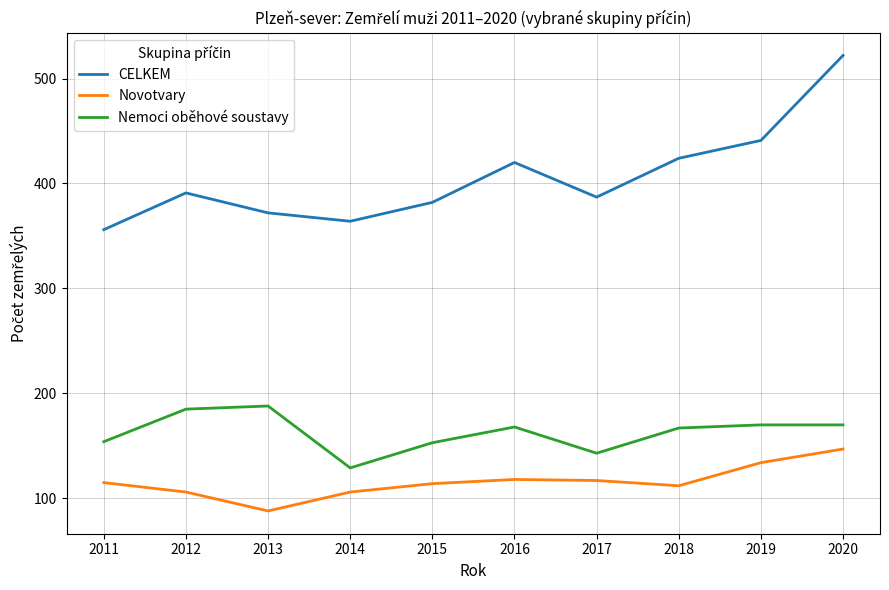

How many lines are shown in the chart?

3